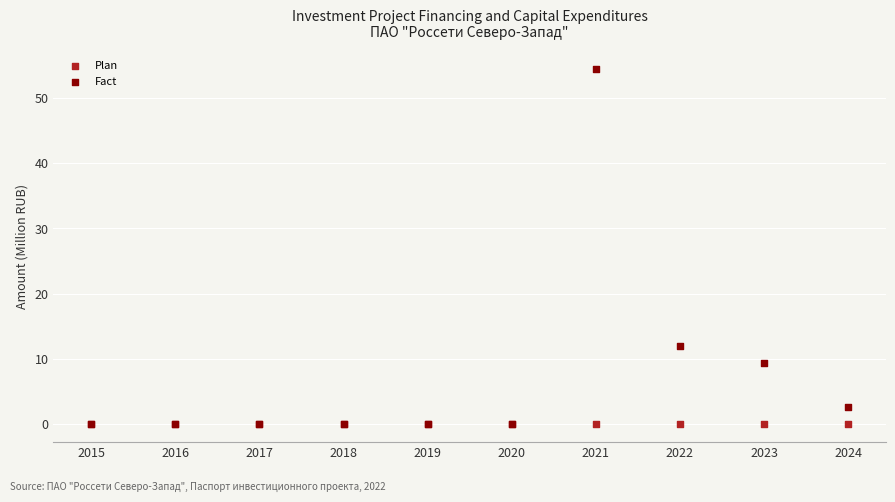

In the Fact series, what Y value is closest to 27?

12.0